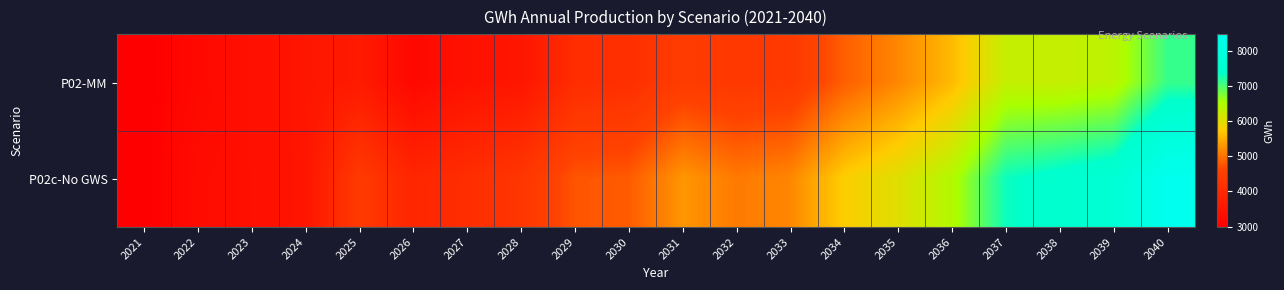

Rank the series by their maximum value, from highest to lowest.

P02c-No GWS, P02-MM